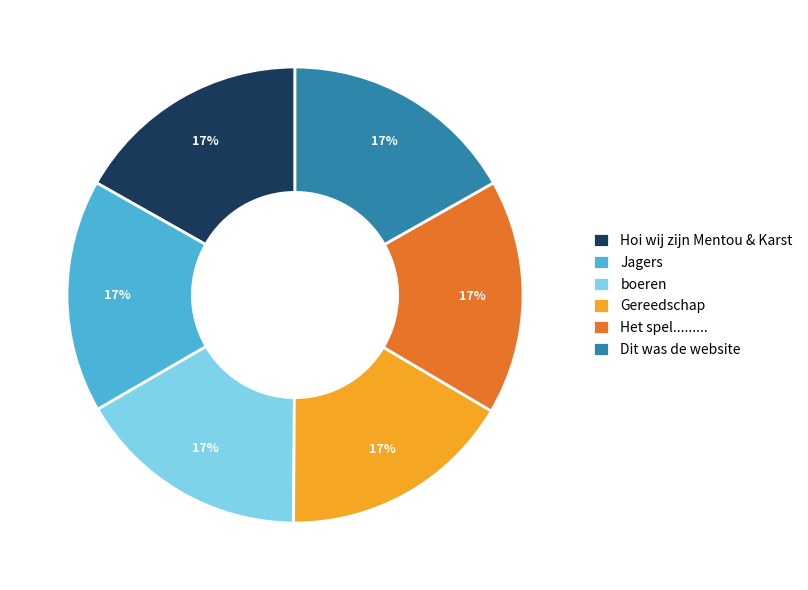

Combined, do Dit was de website and Hoi wij zijn Mentou & Karst account for over 50%?

No